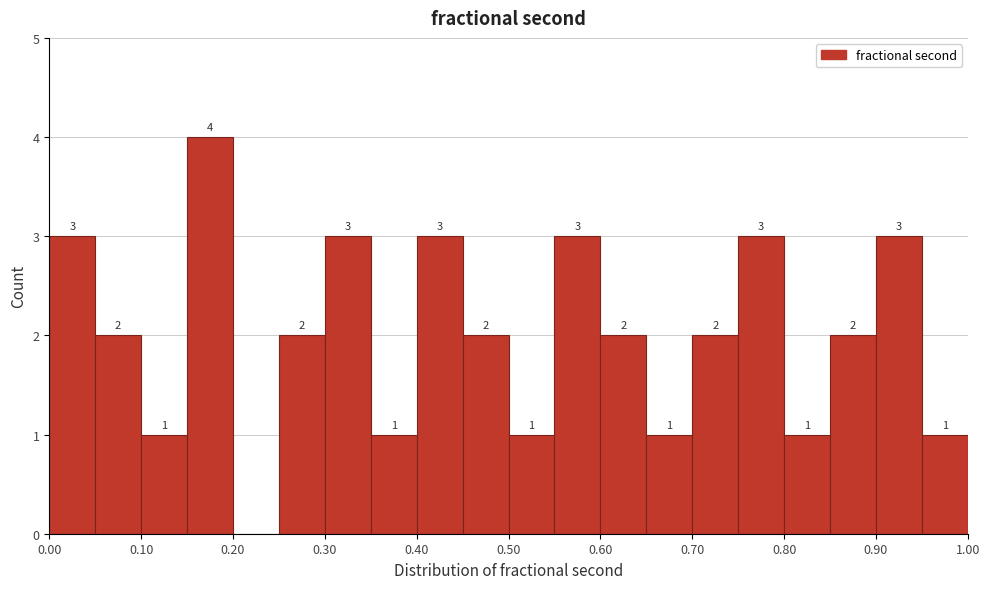

Over which range of the x-axis is the bar tallest?

0.15 to 0.20